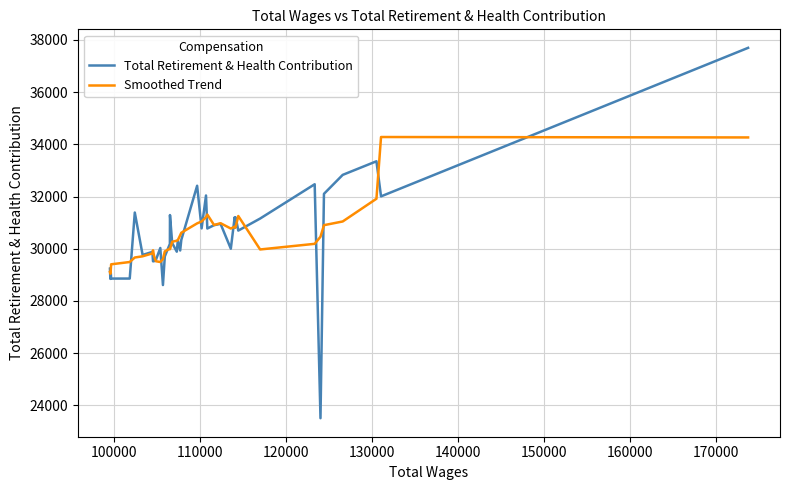

List the series in order of their peak value, lowest first.

Smoothed Trend, Total Retirement & Health Contribution